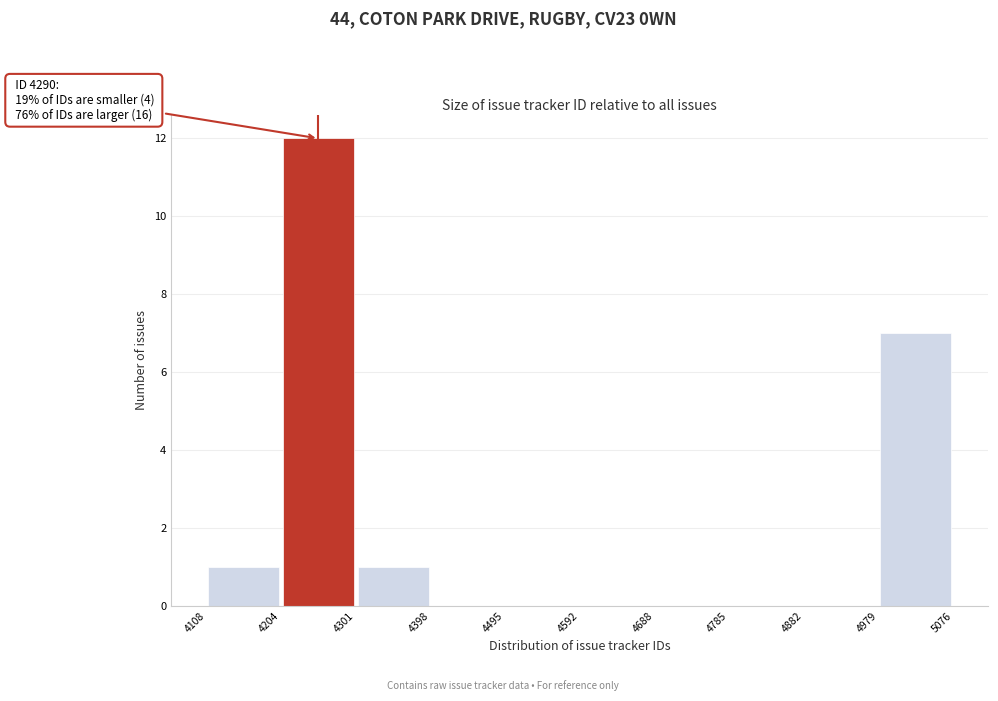

Over which range of the x-axis is the bar tallest?

4204 to 4301